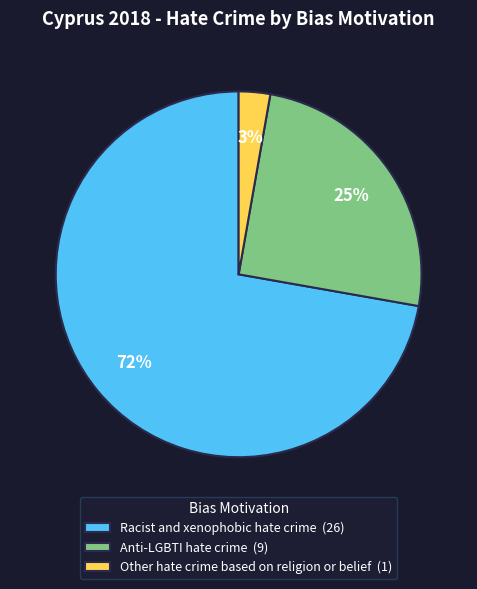

Is it true that Anti-LGBTI hate crime is 14% of the pie?

False